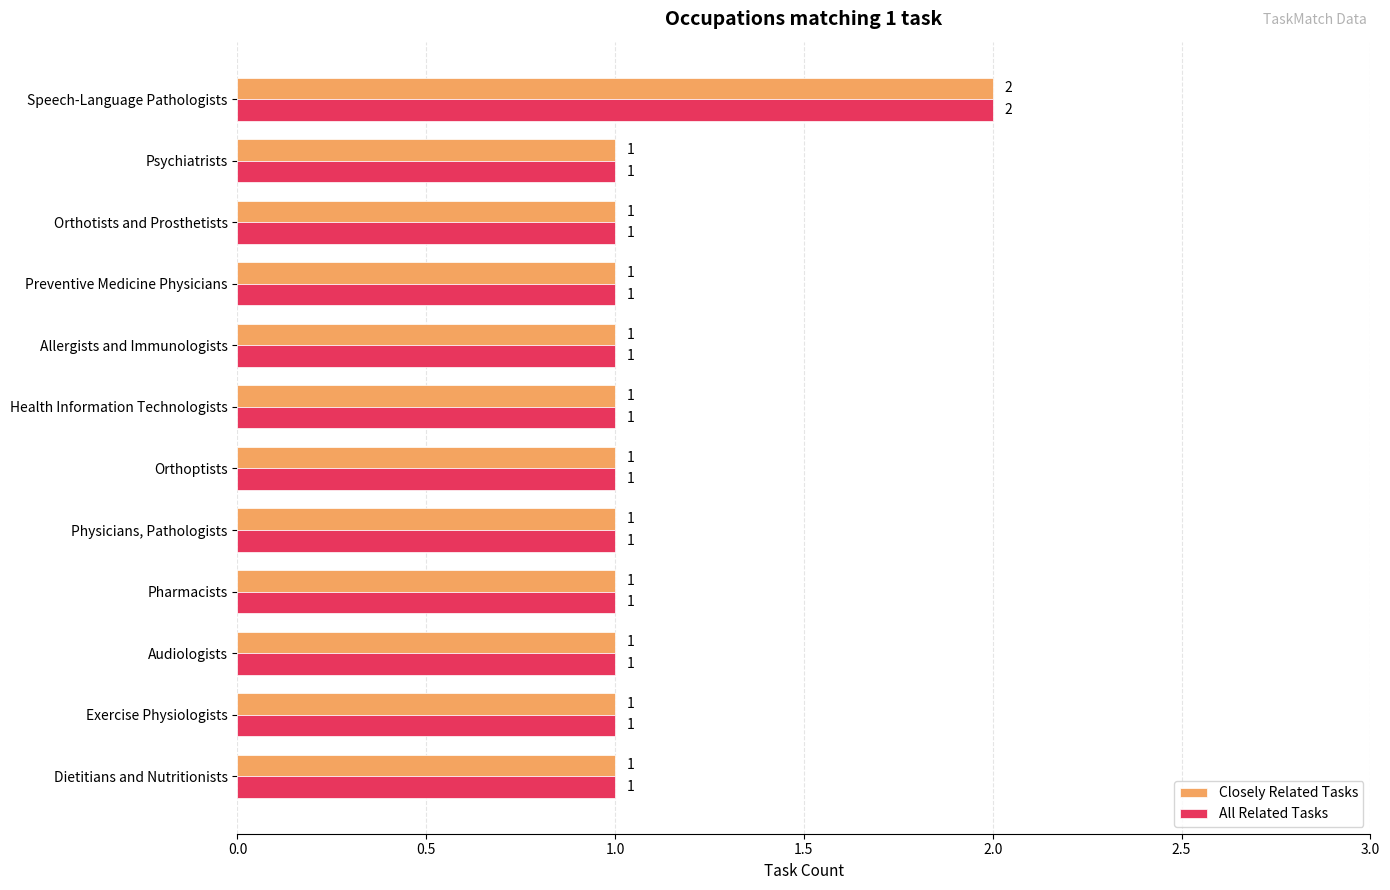

At which category is the sum across all series the highest?

Speech-Language Pathologists